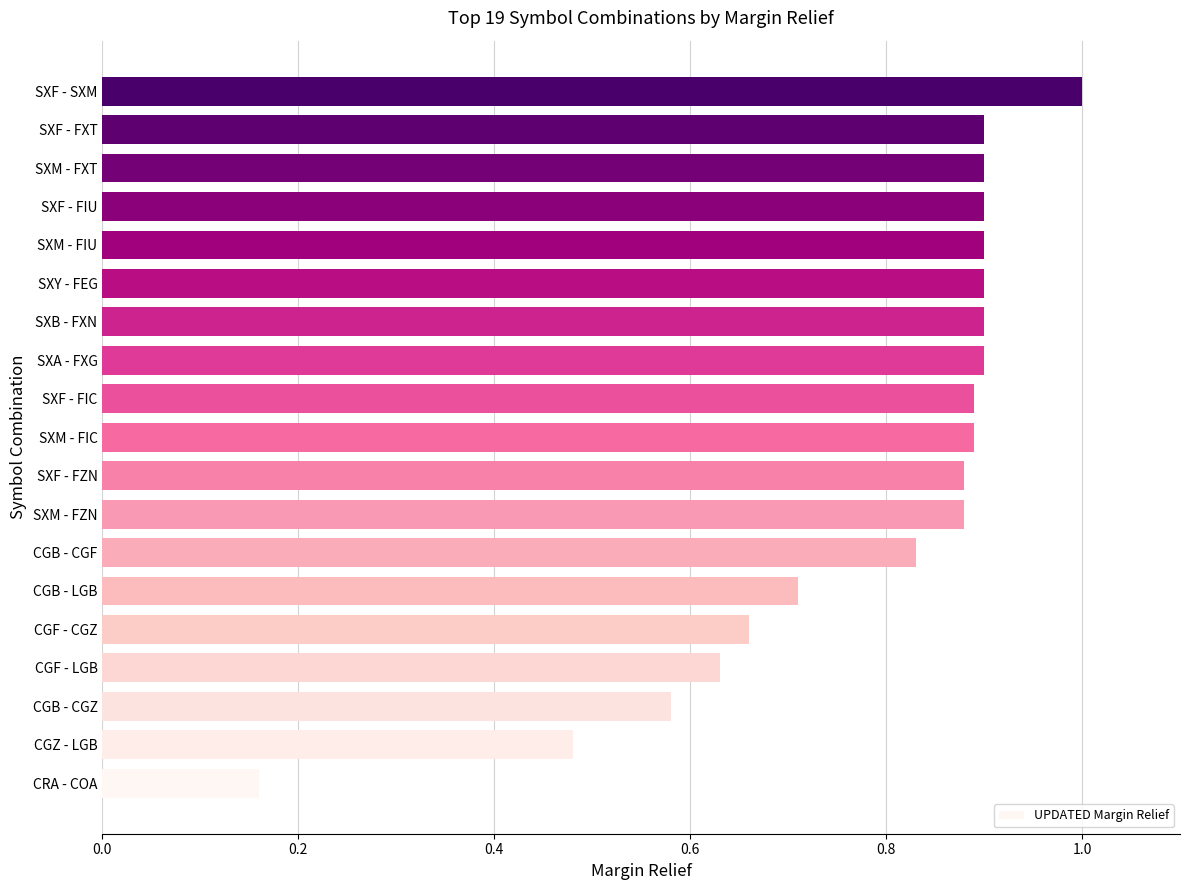

How many values are between 0 and 1?

19